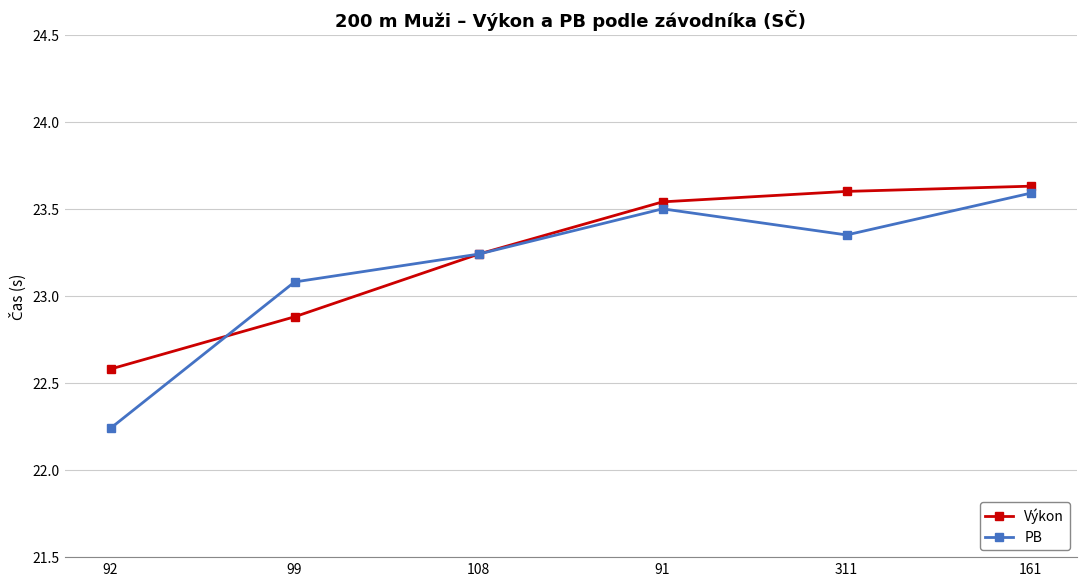

Read the Výkon value at 92.

22.6